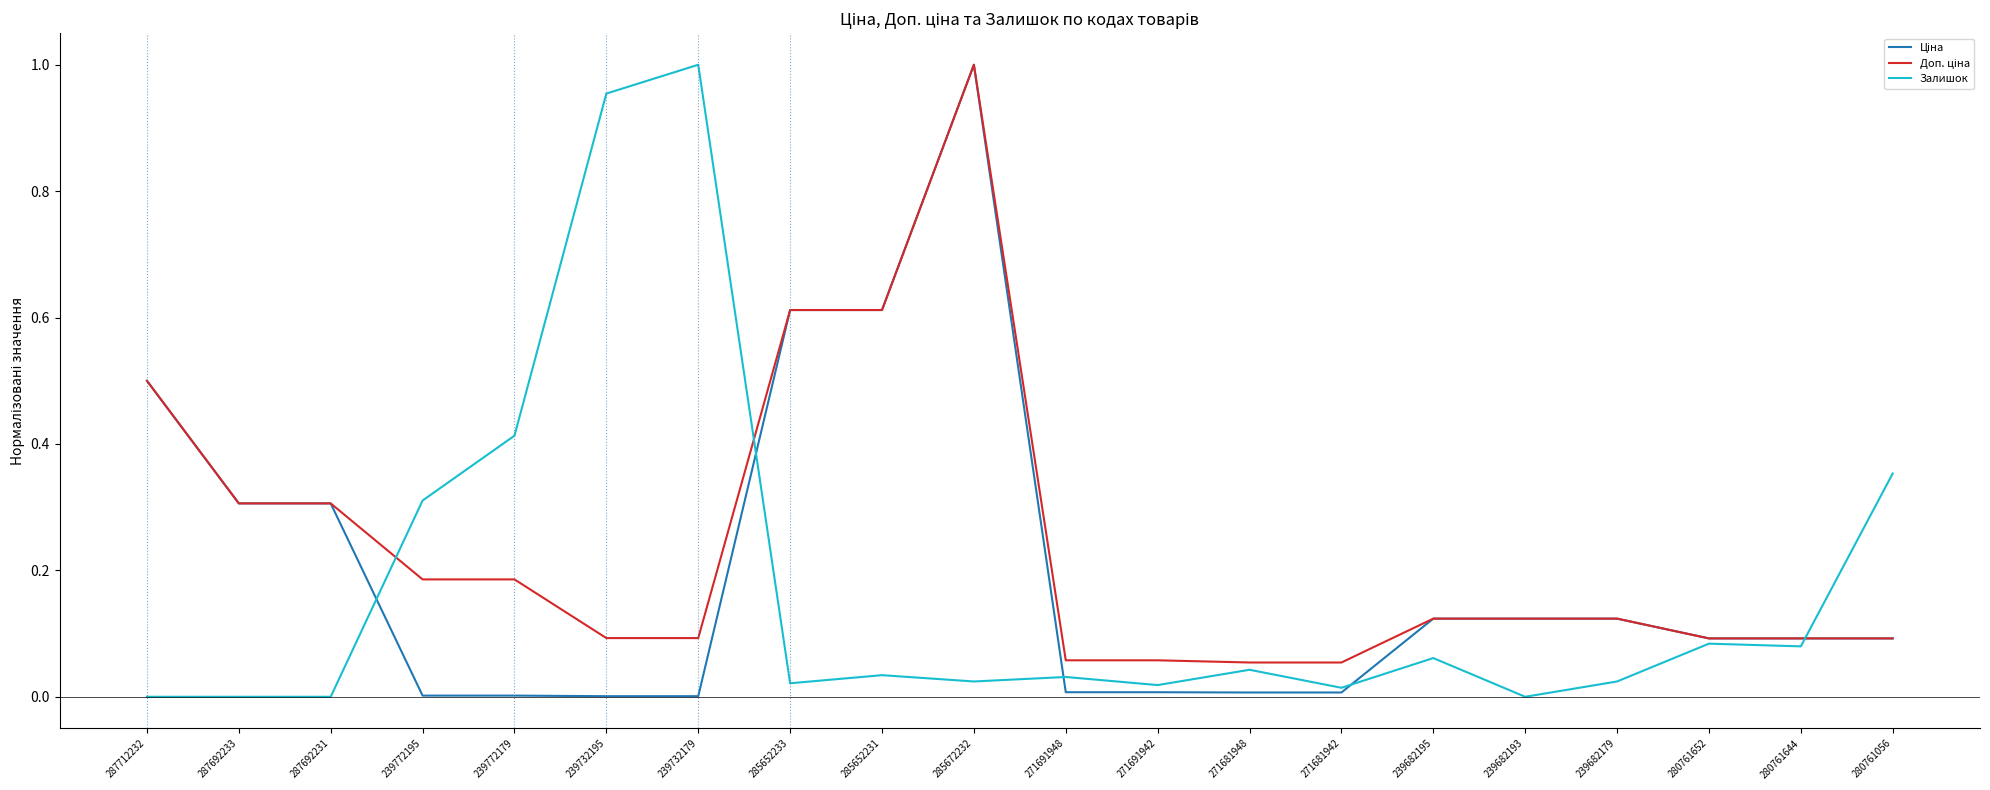

True or false: Залишок has a value of 0.0 at 239682179.

True